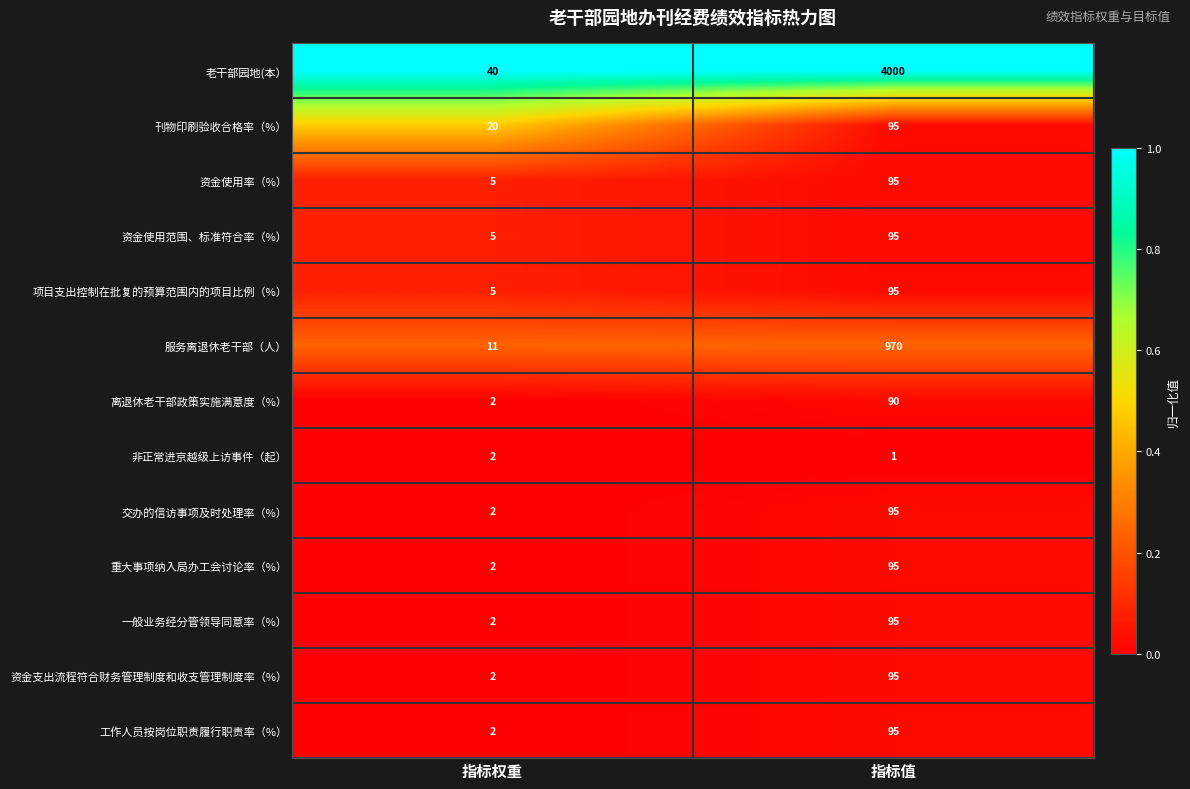

Which series changed the most between 指标权重 and 指标值?

老干部园地(本）